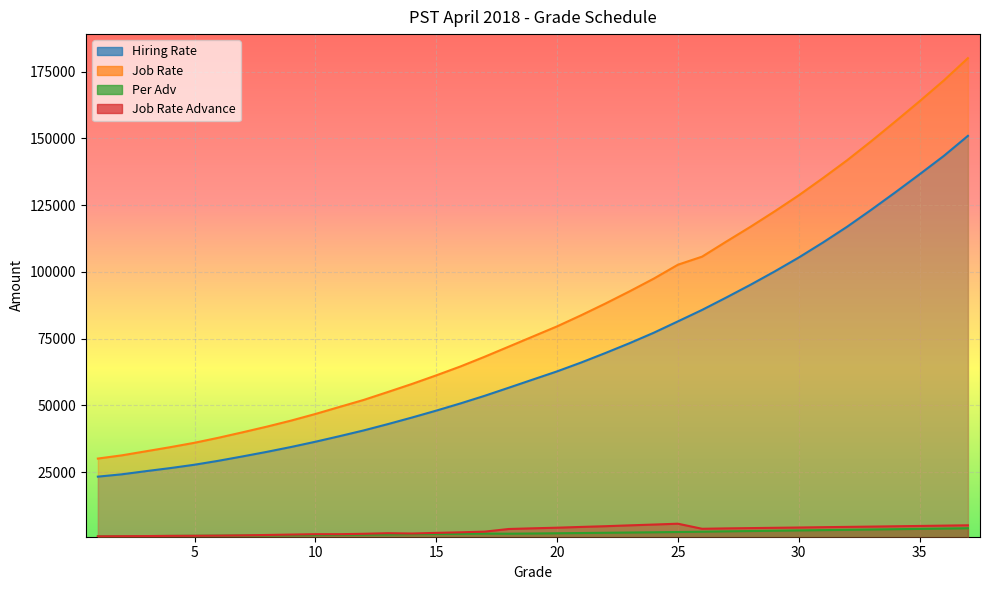

Which series has the largest range (max minus min)?

Job Rate